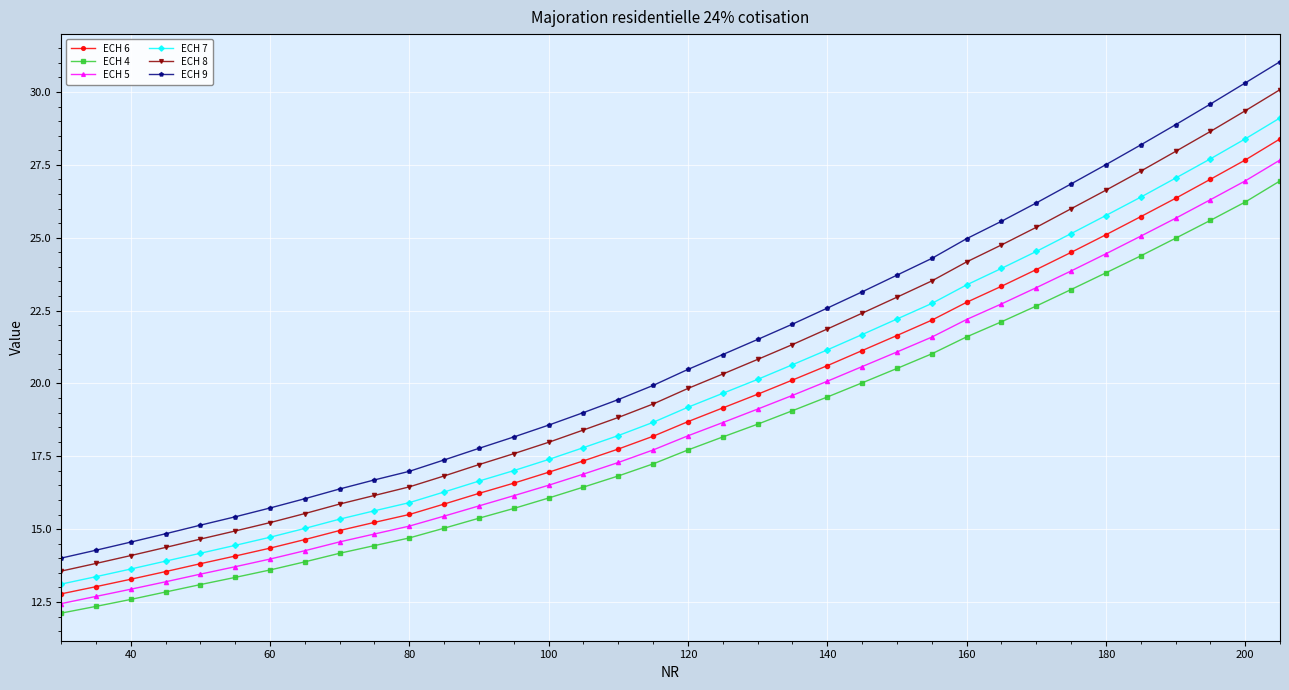

True or false: ECH 9 and ECH 5 cross at least once.

False